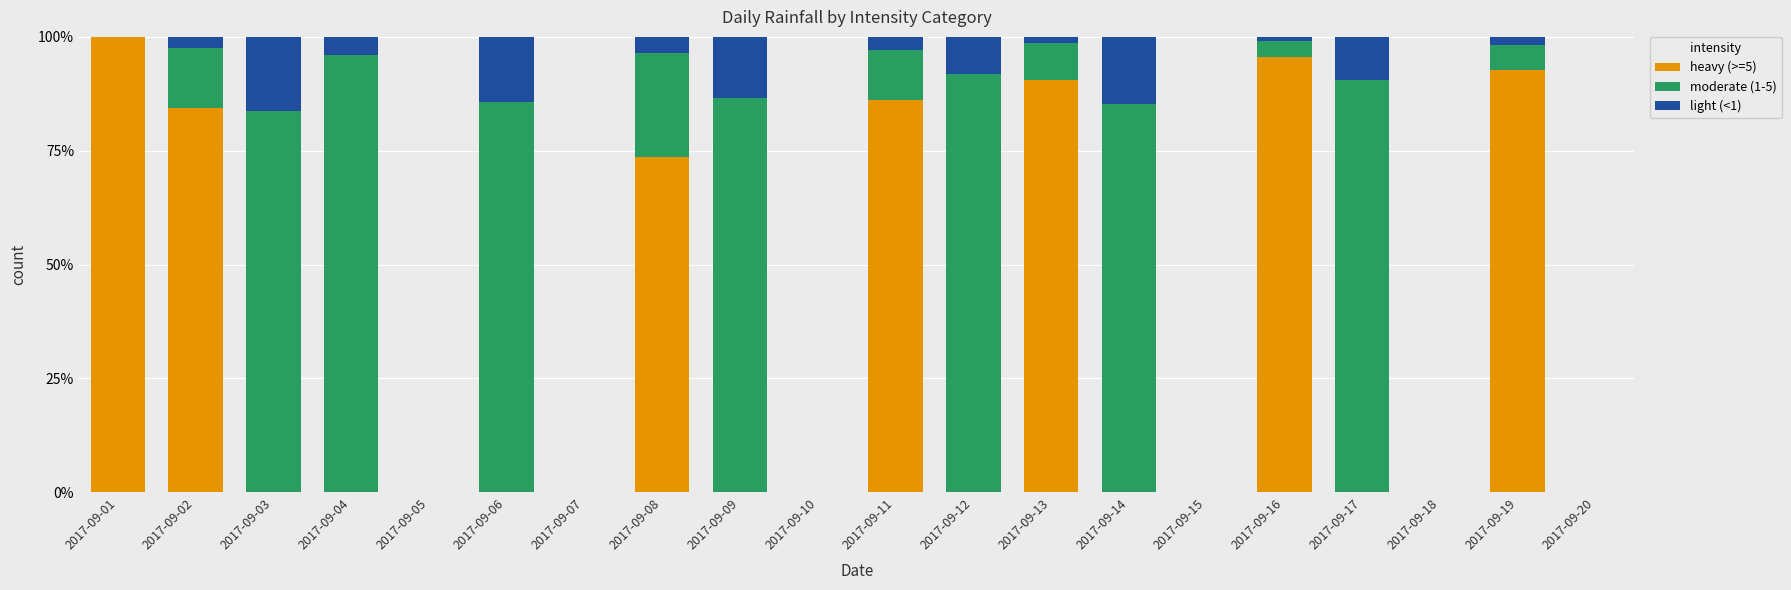

Is it true that heavy (>=5) equals 163.9 at 2017-09-16?

False